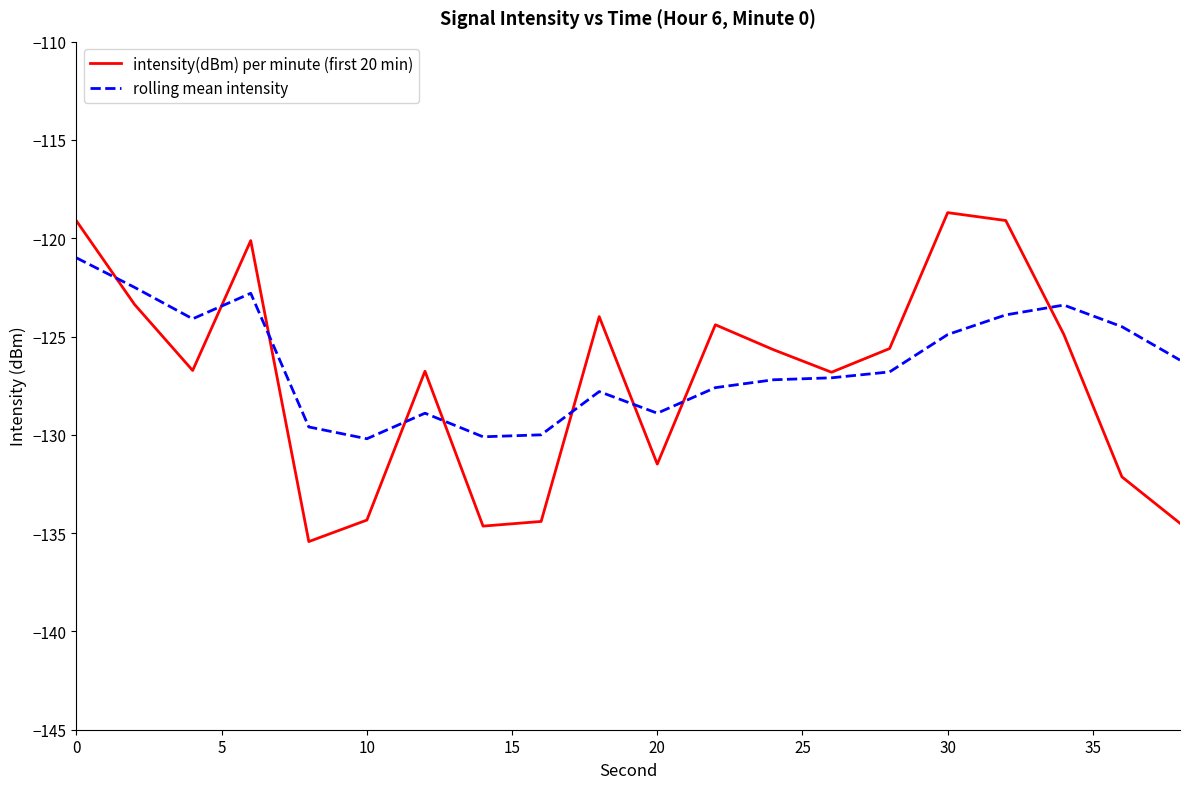

Which series has the widest spread of values?

intensity(dBm) per minute (first 20 min)